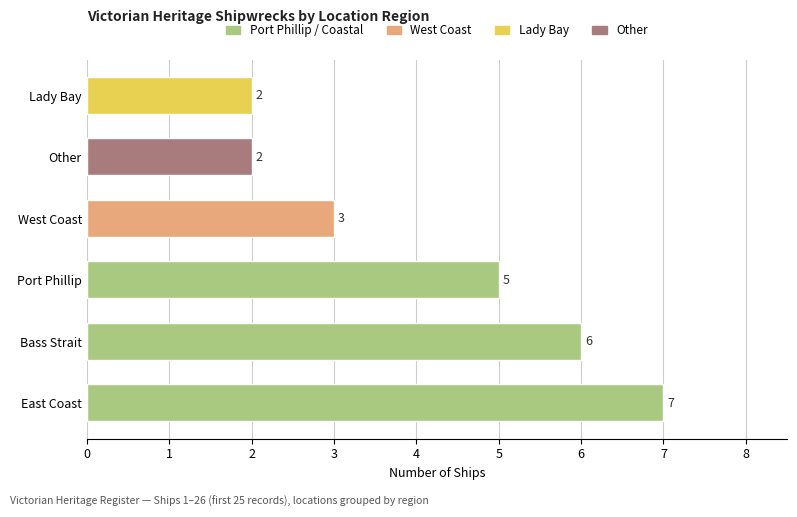

What is the maximum value shown in the chart?

7